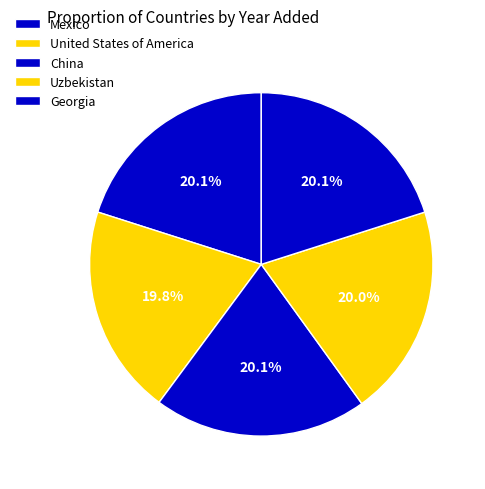

Does United States of America account for over 50% of the chart?

No